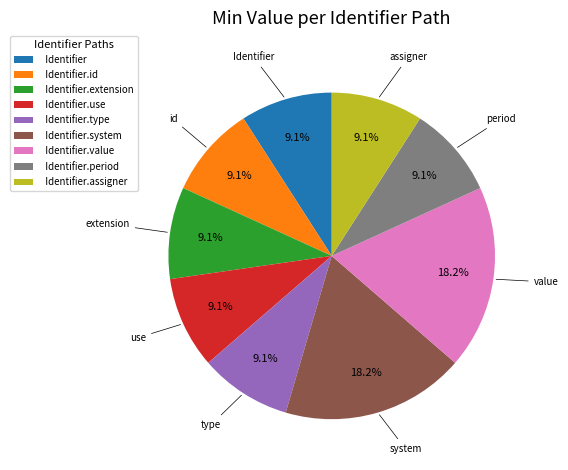

Is there a majority slice in this chart?

No